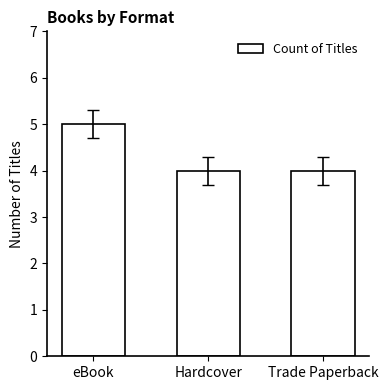

Is it true that the value at Trade Paperback is 5?

False